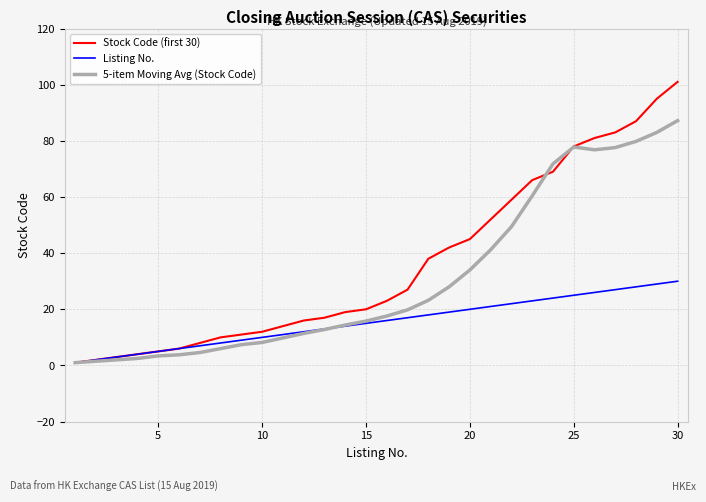

True or false: Listing No. and 5-item Moving Avg (Stock Code) intersect in this chart.

True